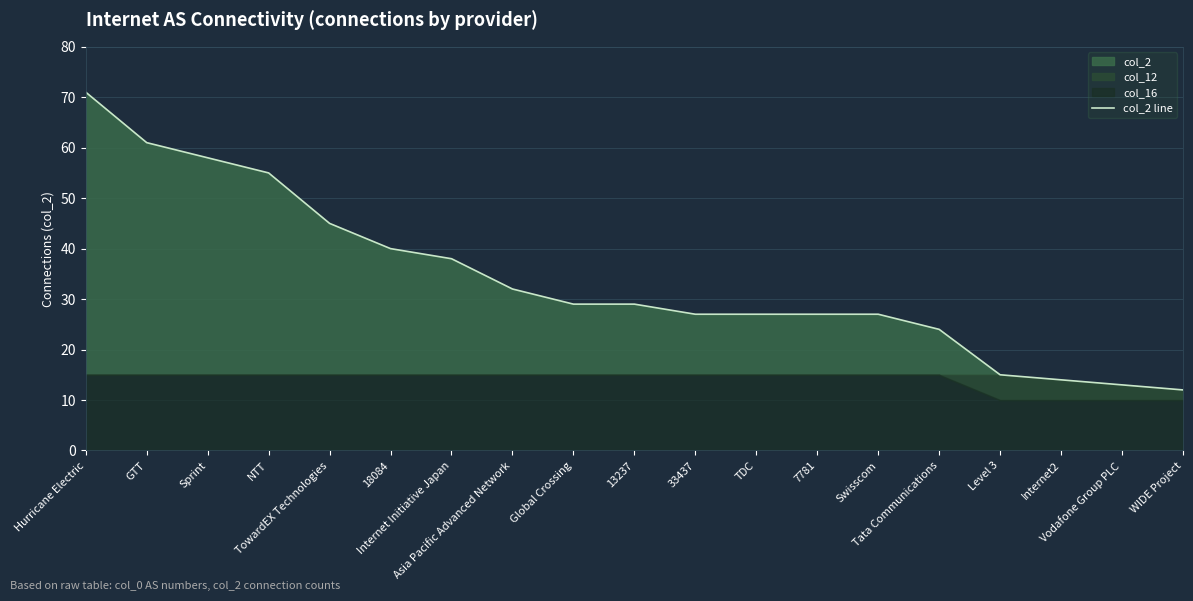

Rank the categories by value from highest to lowest.

Hurricane Electric, GTT, Sprint, NTT, TowardEX Technologies, 18084, Internet Initiative Japan, Asia Pacific Advanced Network, Global Crossing, 13237, 33437, TDC, 7781, Swisscom, Tata Communications, Level 3, Internet2, Vodafone Group PLC, WIDE Project